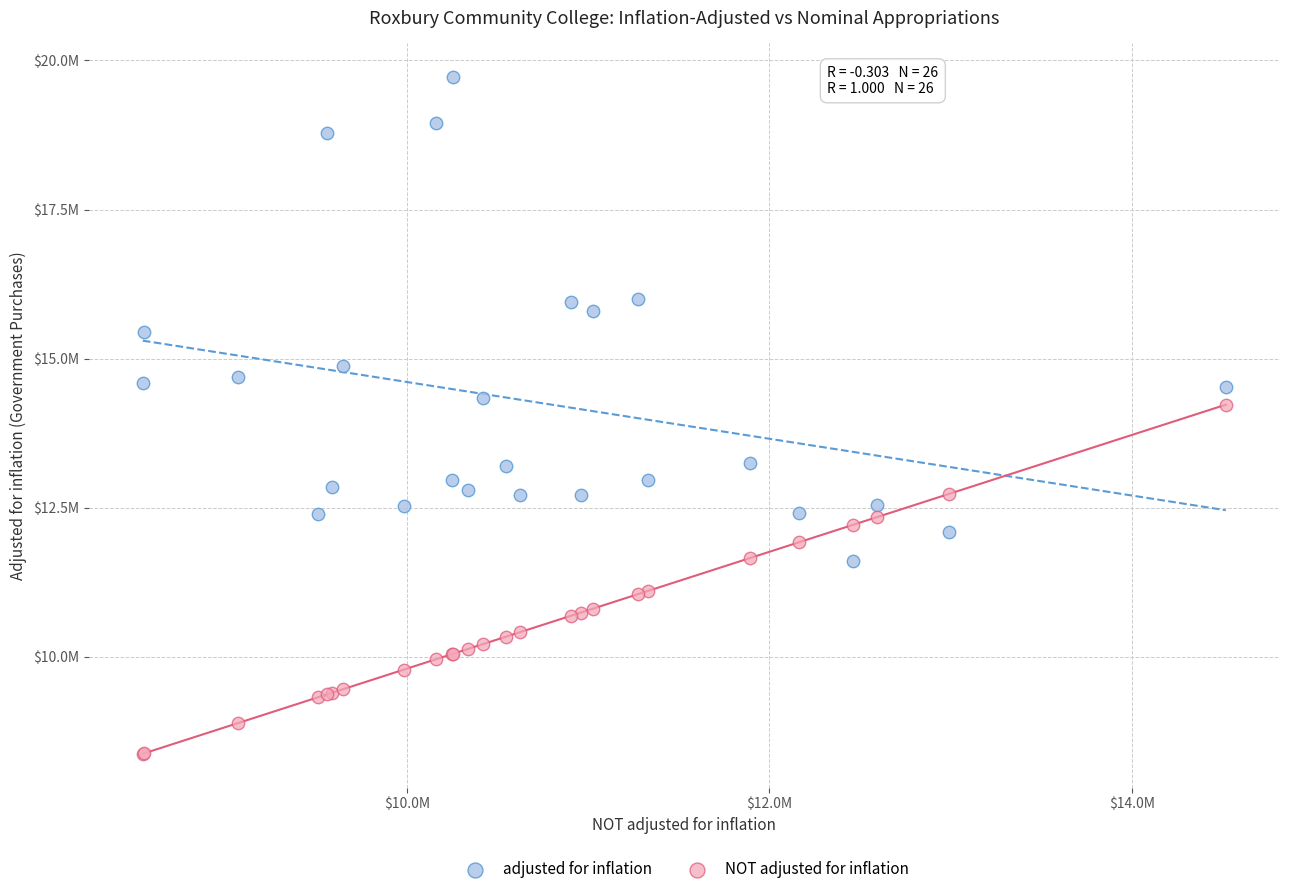

Which series has the largest Y range (max minus min)?

adjusted for inflation